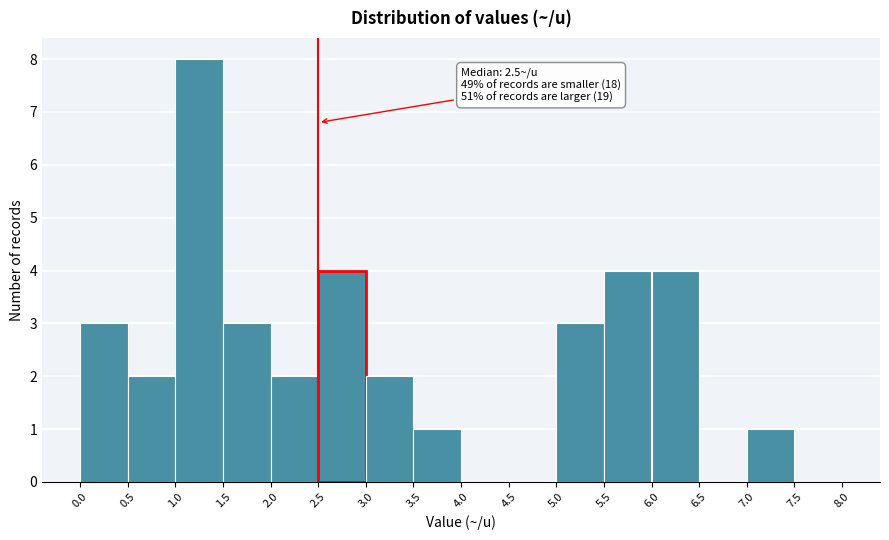

Over which range of the x-axis is the bar tallest?

1.0 to 1.5